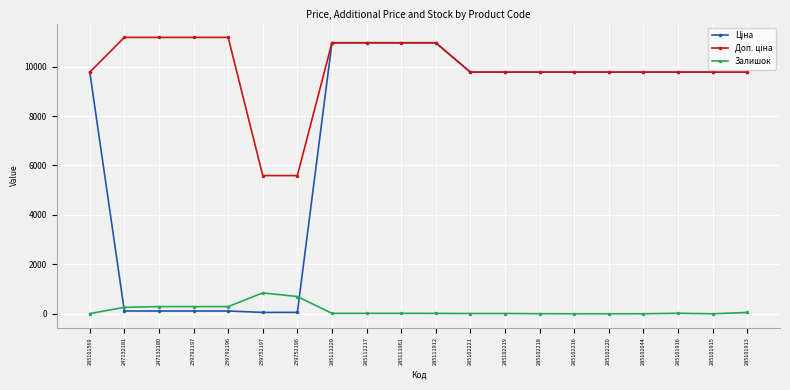

At how many categories does at least one series exceed 4005?

20